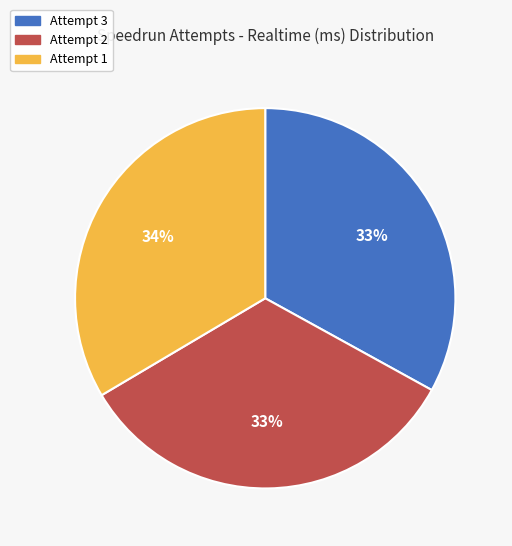

Does Attempt 3 represent more than half of the total?

No